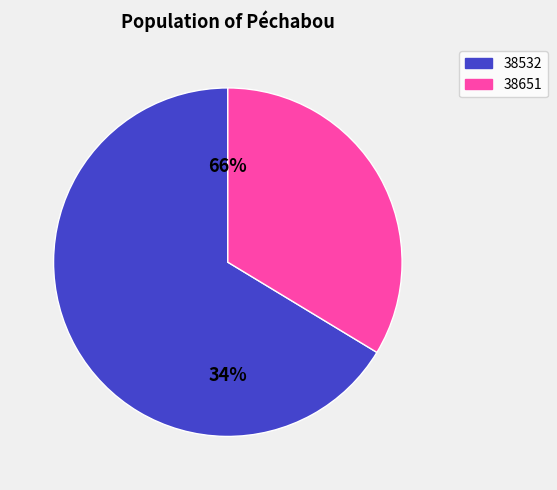

To the nearest percent, what is the difference between the 38651 and 38532 slice percentages?

33%